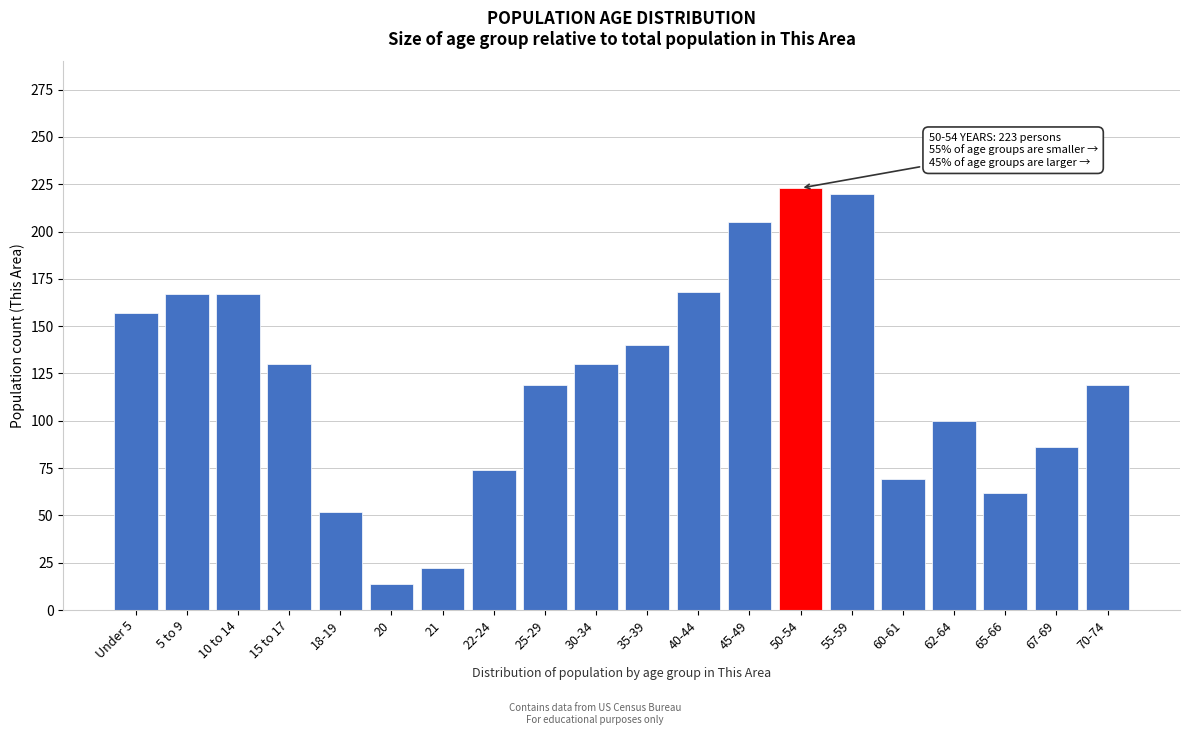

What position from the left is 35-39?

11